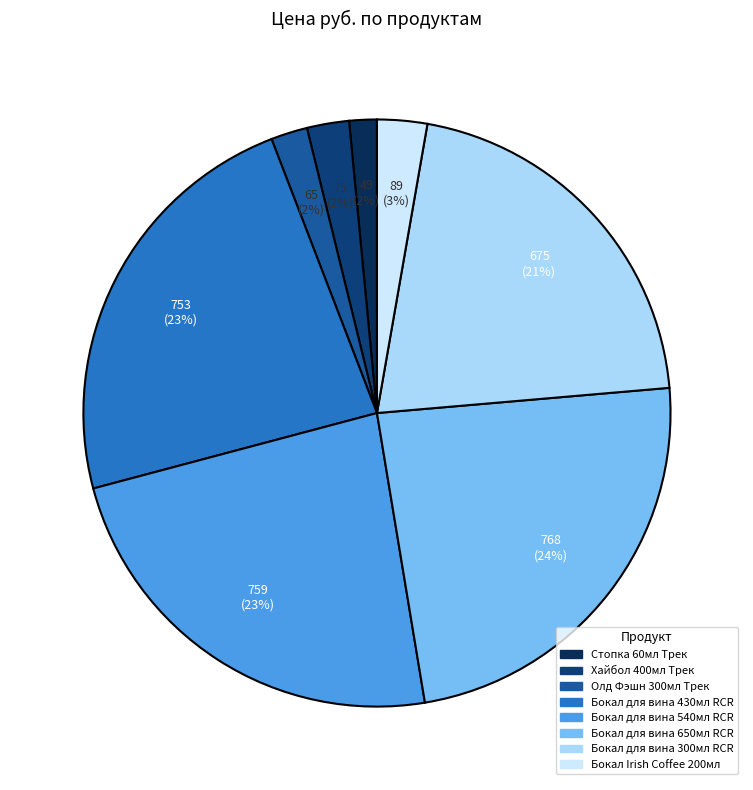

What portion of the pie excludes Олд Фэшн 300мл Трек?

98.0%